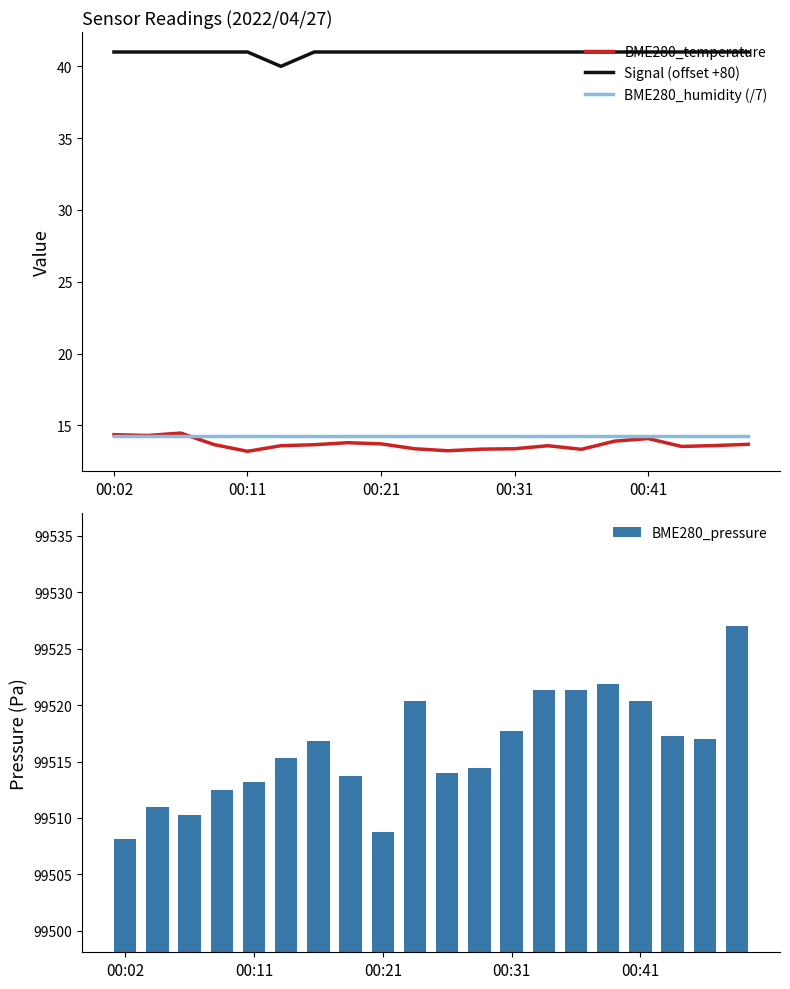

At 14, list the series in order from smallest to largest.

BME280_temperature, BME280_humidity (/7), Signal (offset +80), BME280_pressure